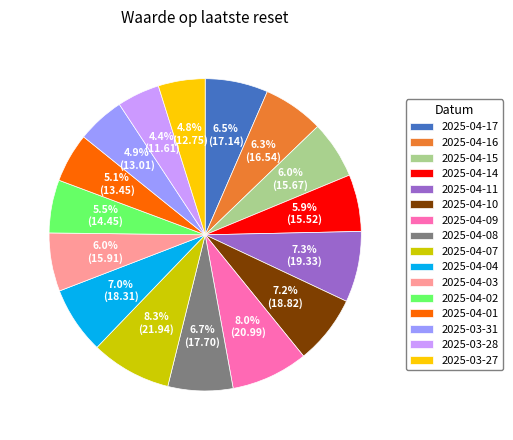

To the nearest percent, what is the combined percentage of 2025-03-31 and 2025-04-16?

11%